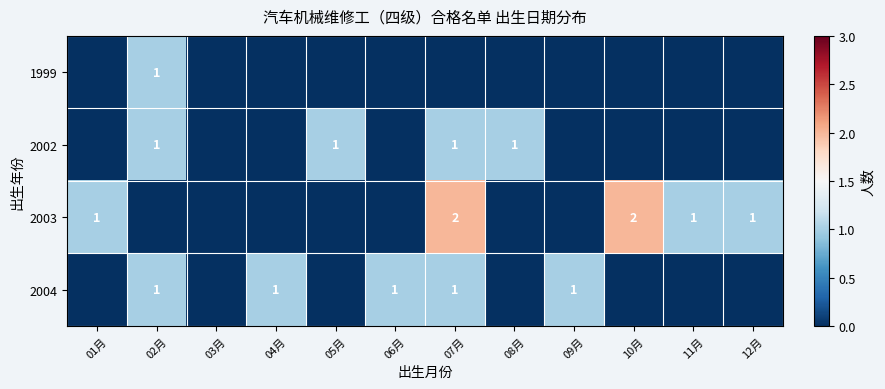

True or false: 2002 has a value of 1 at 07月.

True